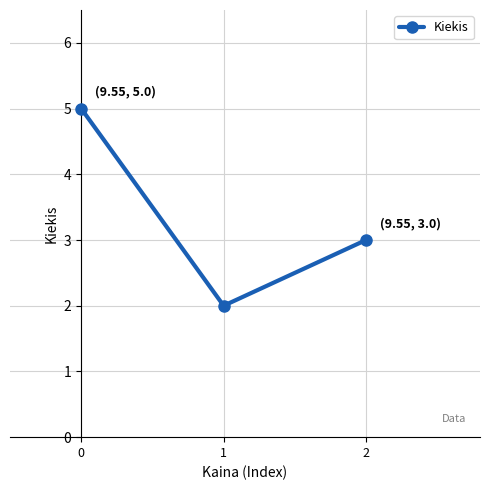

Does the chart display data point markers on the line(s)?

Yes